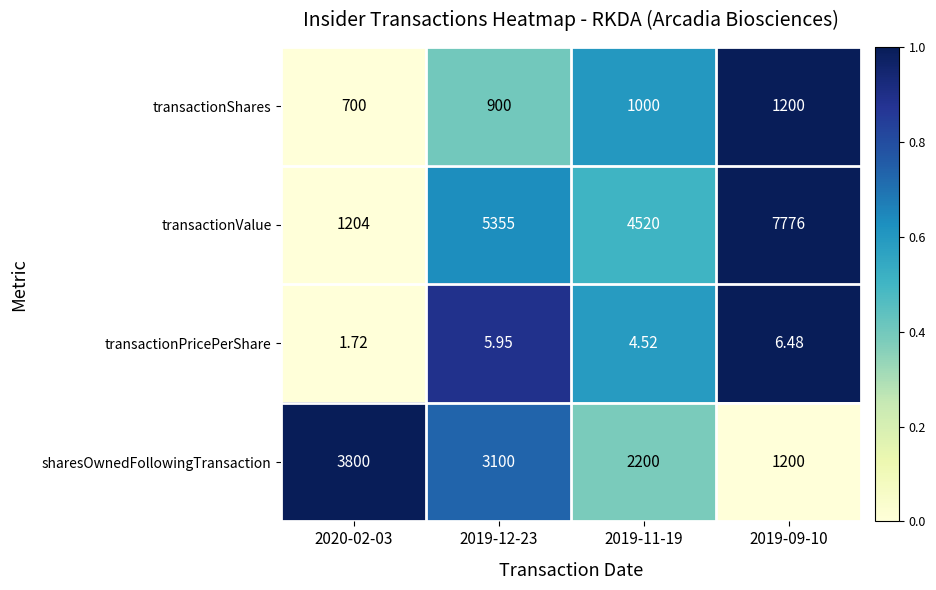

List the series in order of their peak value, lowest first.

transactionPricePerShare, transactionShares, sharesOwnedFollowingTransaction, transactionValue